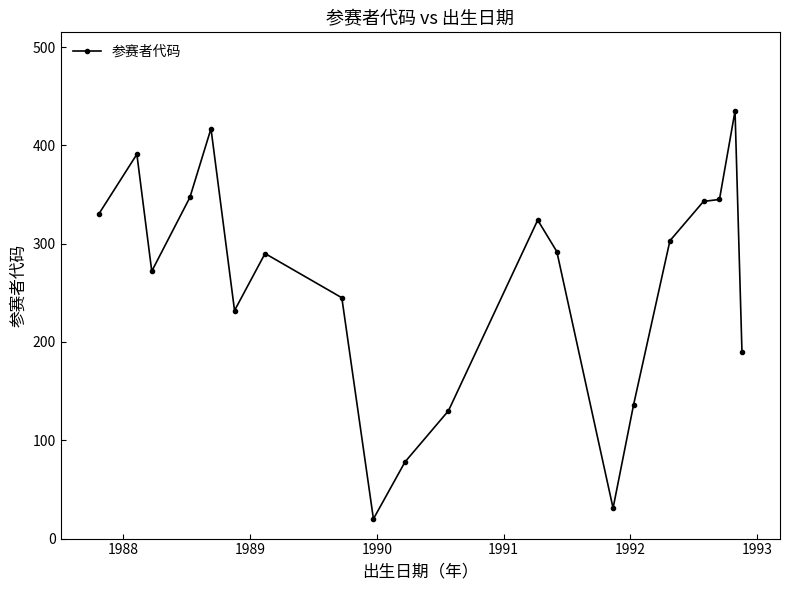

What is the maximum value shown in the chart?

435